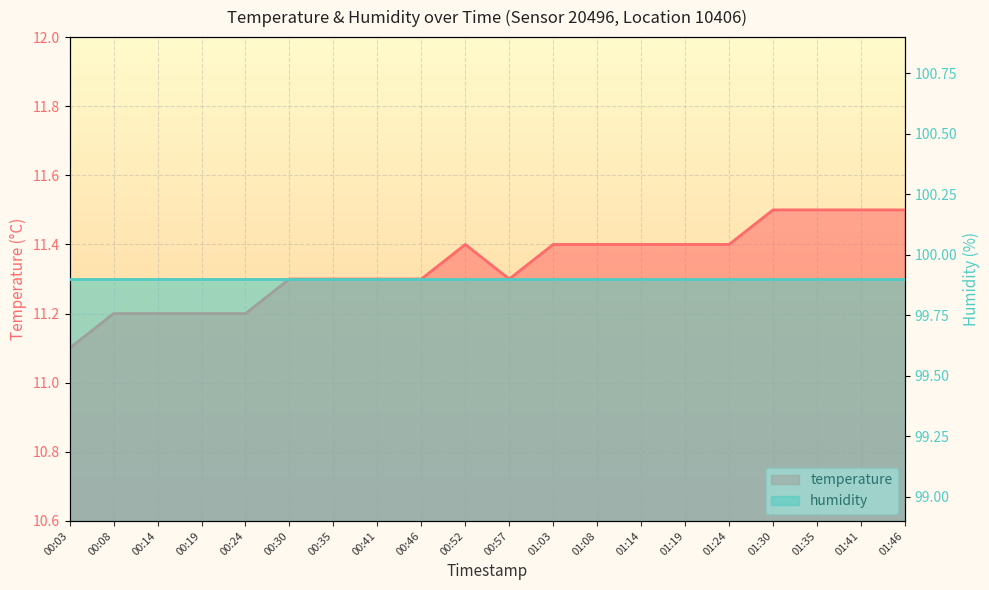

Reading right to left, extract all data points from this chart.

11.5	11.5	11.5	11.5	11.4	11.4	11.4	11.4	11.4	11.3	11.4	11.3	11.3	11.3	11.3	11.2	11.2	11.2	11.2	11.1